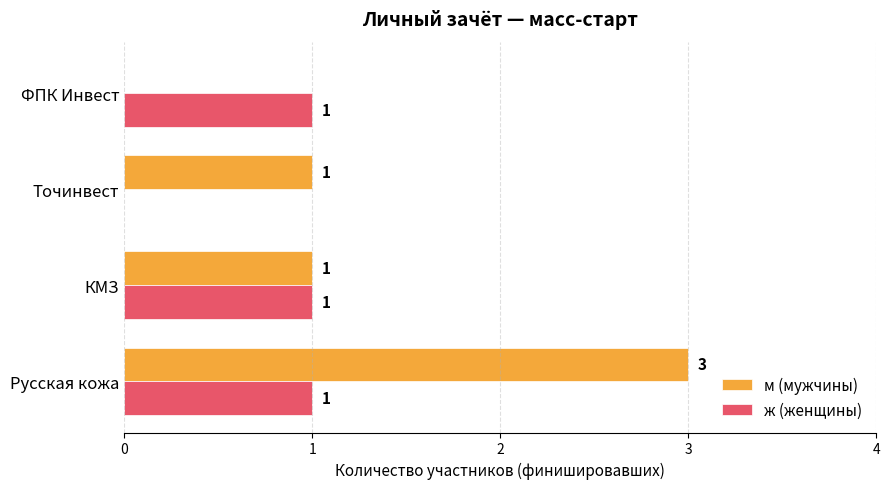

Count the number of data series in this chart.

2